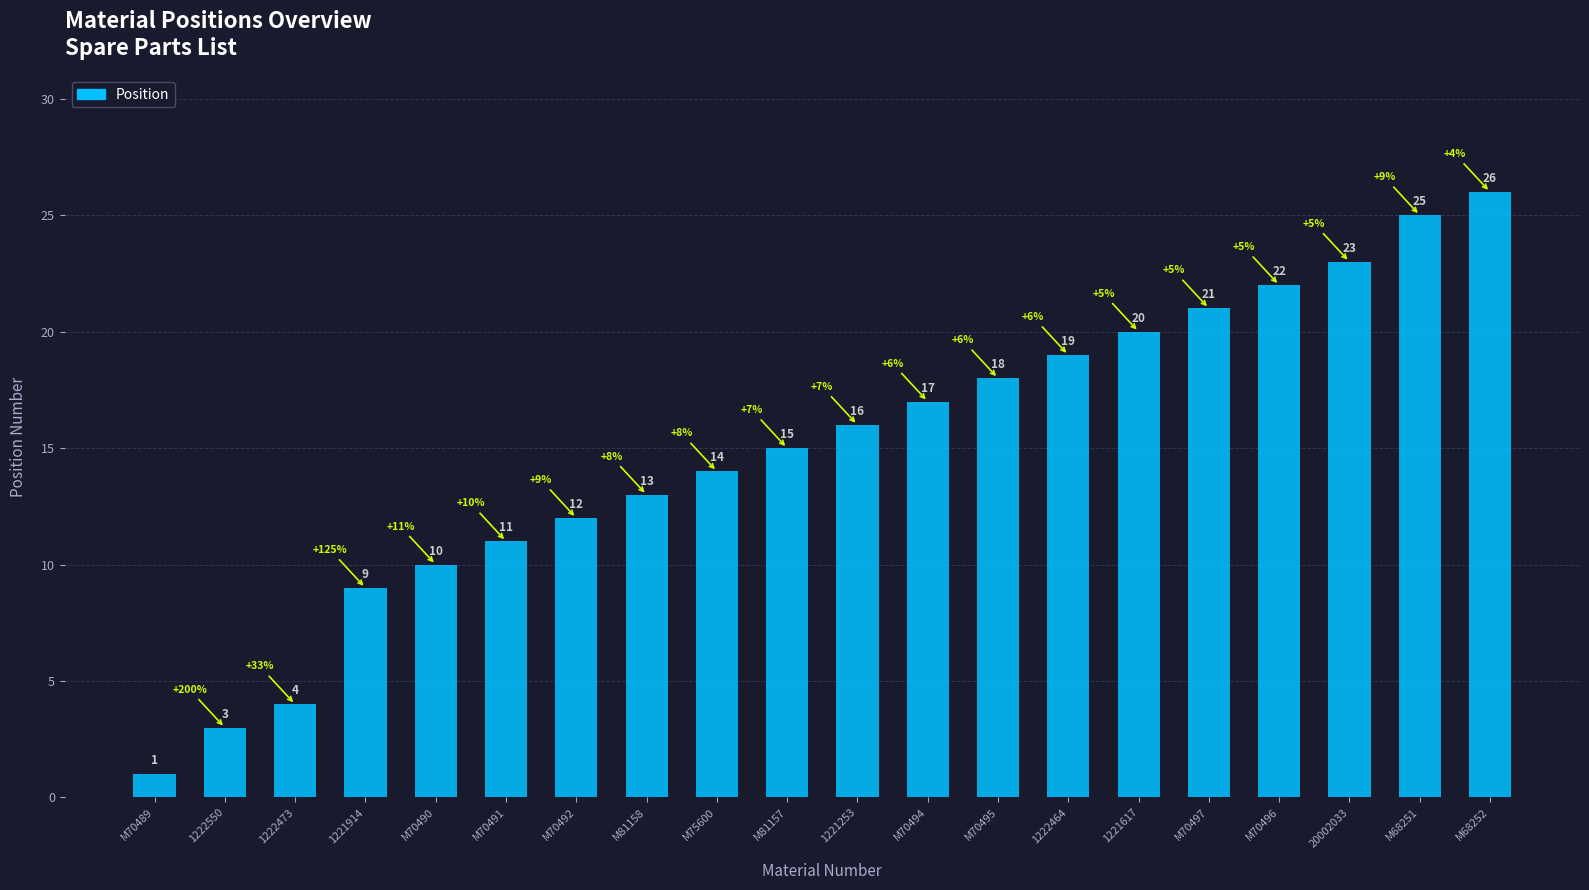

What is the change in value from M75600 to M70497?

+7